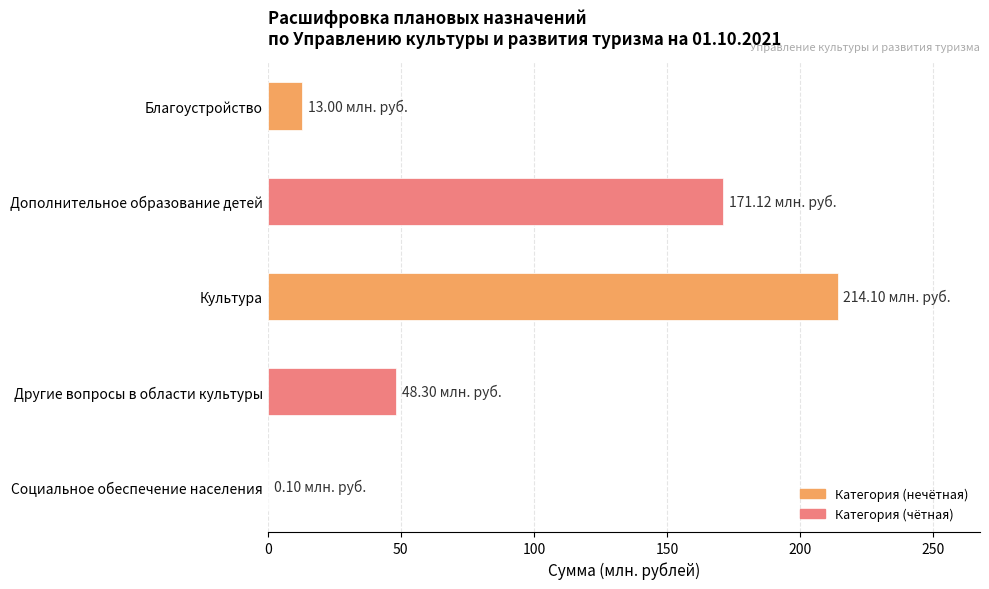

At which category does the chart reach its peak across all series?

Культура